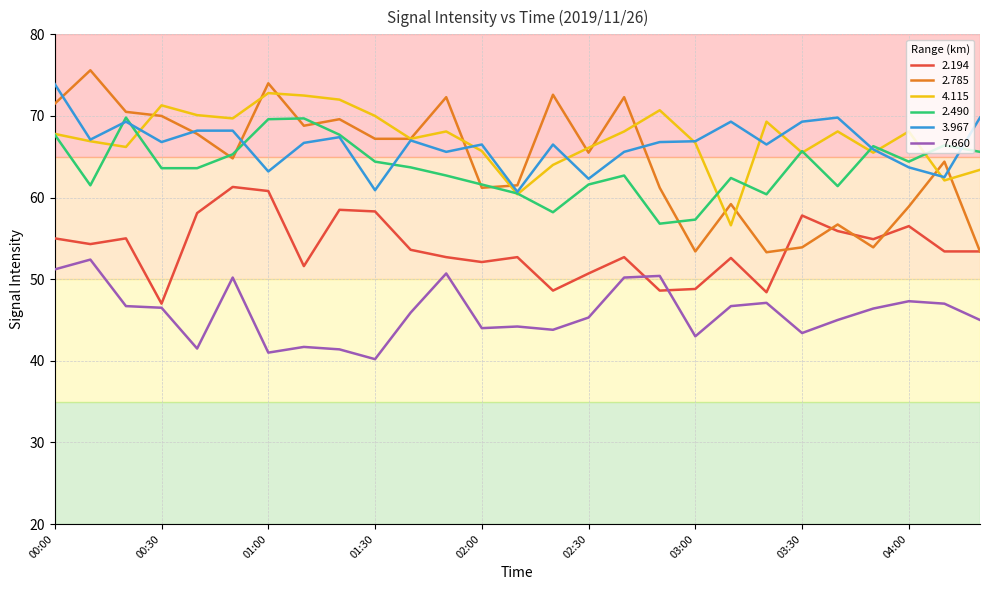

What is the smallest value displayed?

40.2